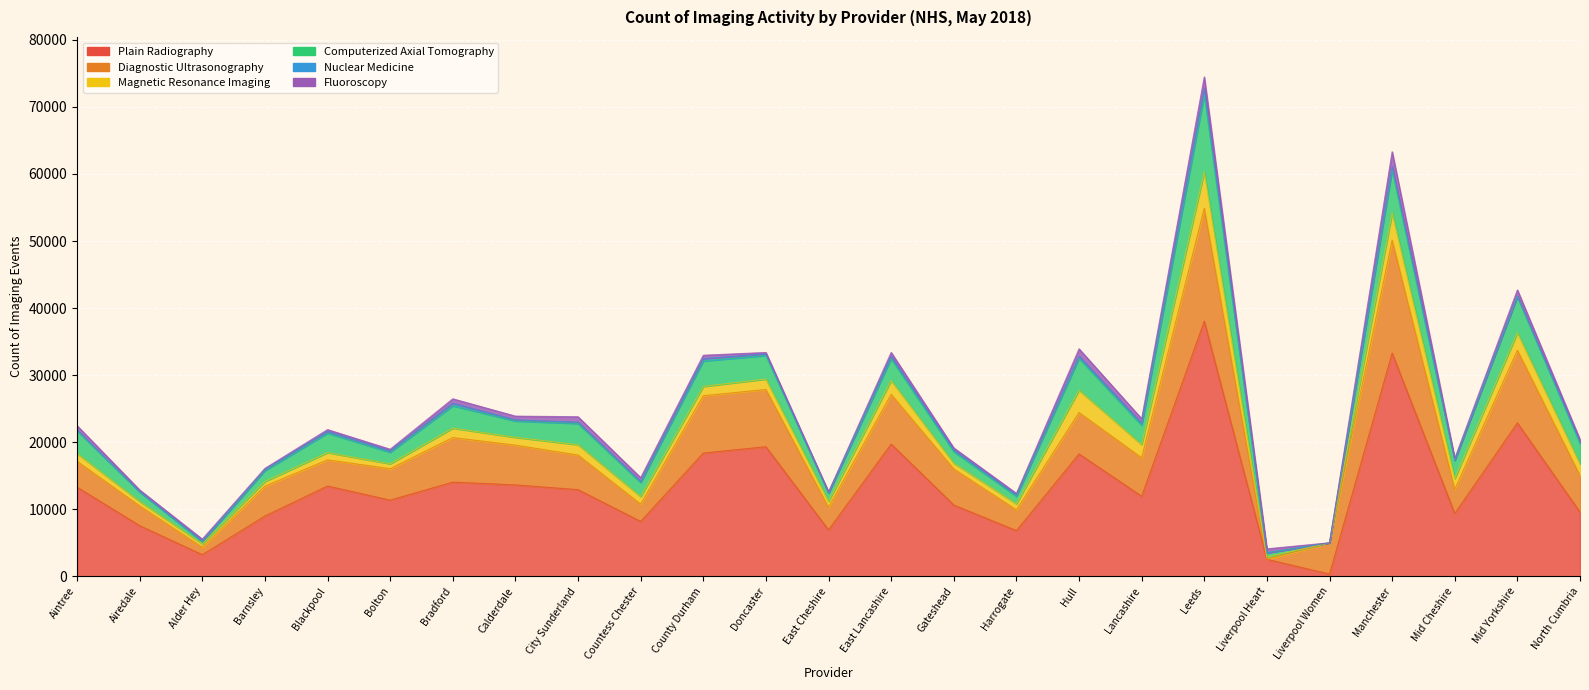

At which label does Fluoroscopy reach its peak?

Manchester